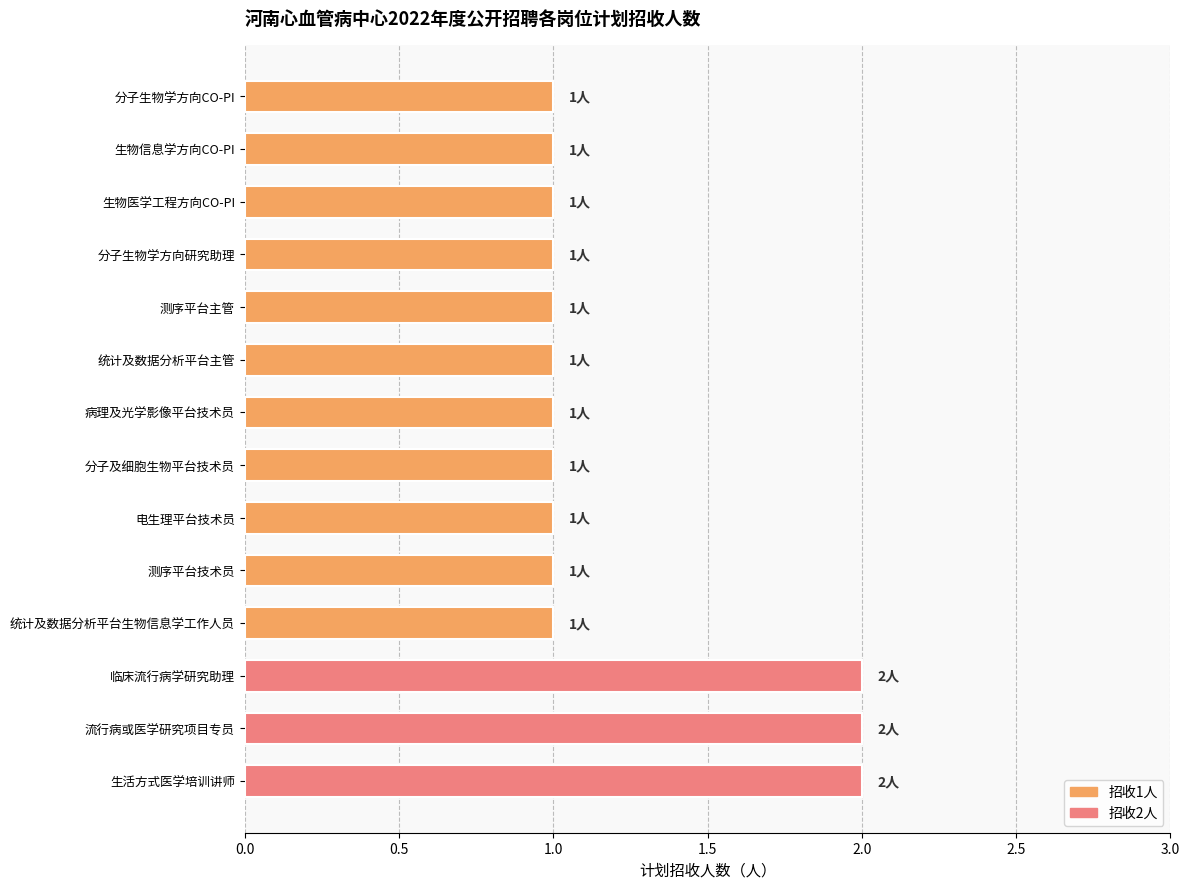

Reading top to bottom, transcribe all the data shown in this chart.

1	1	1	1	1	1	1	1	1	1	1	2	2	2